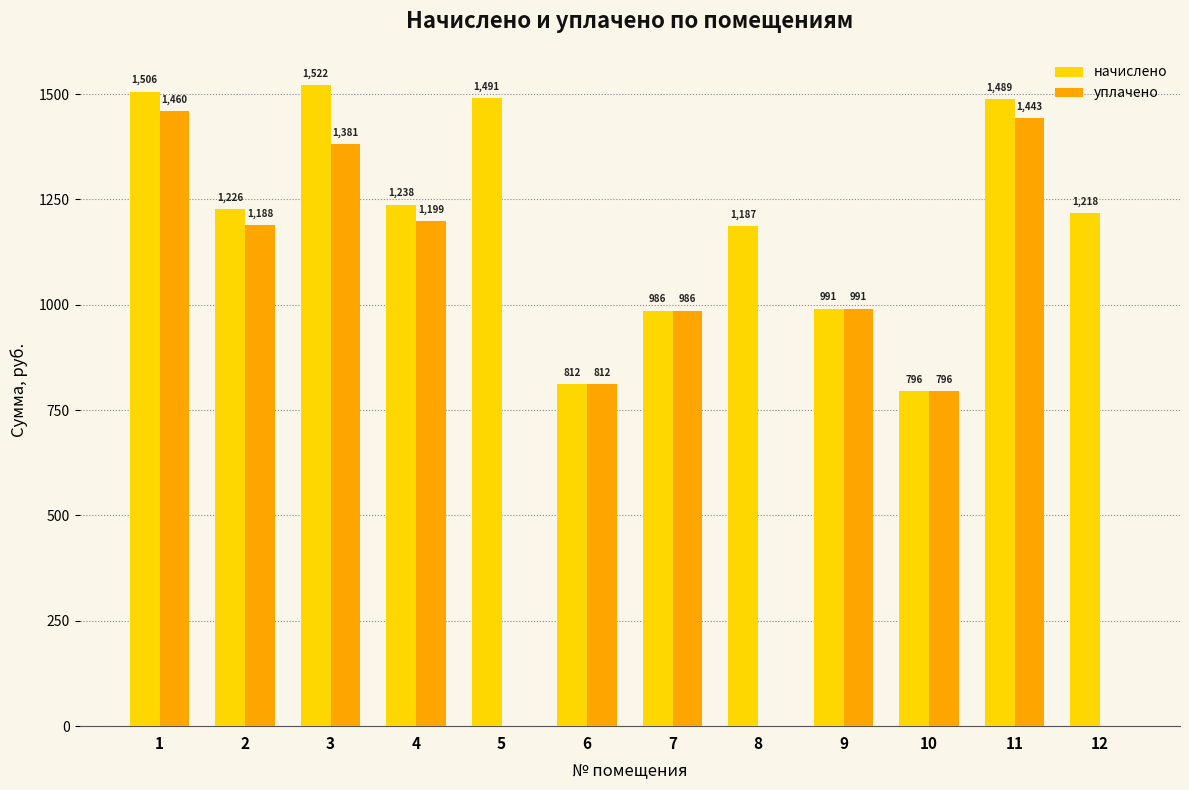

How many values in the уплачено series exceed 990?

6